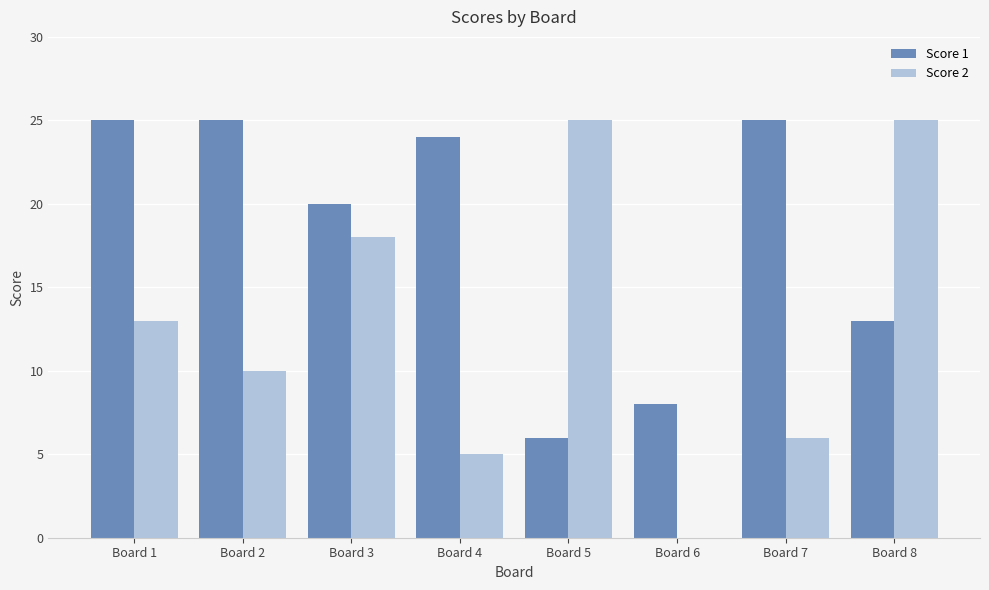

How many series are shown in this chart?

2